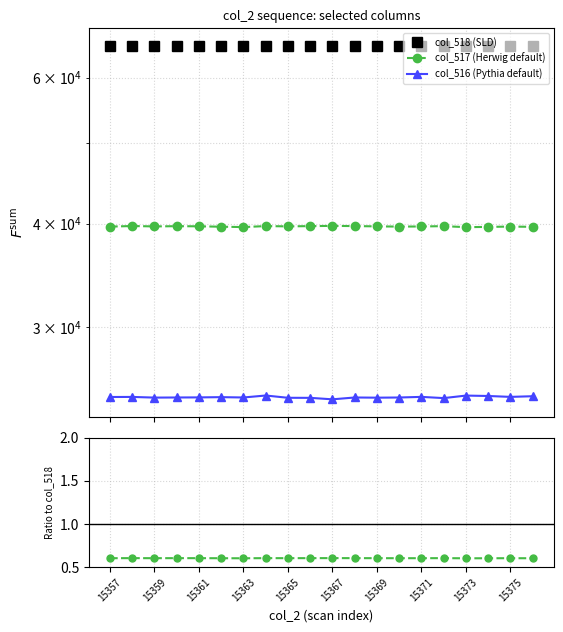

Which has a higher value, 18 or 19?

18